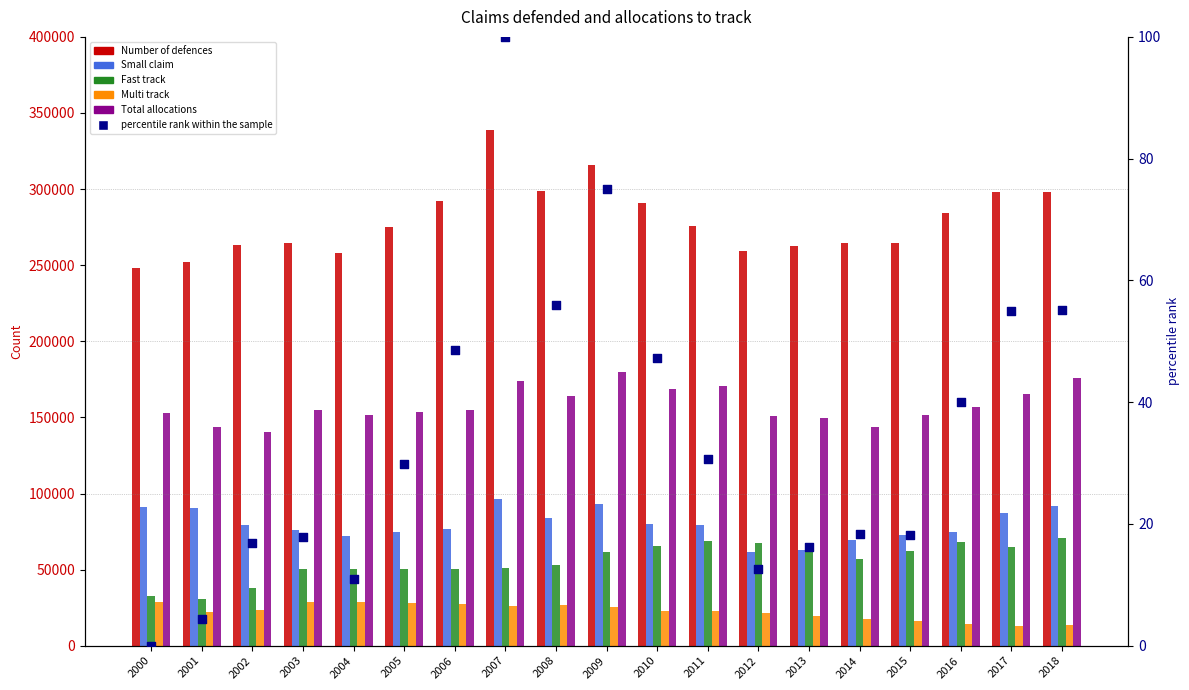

What are all the series names shown in the legend?

Number of defences, Small claim, Fast track, Multi track, Total allocations, percentile rank within the sample